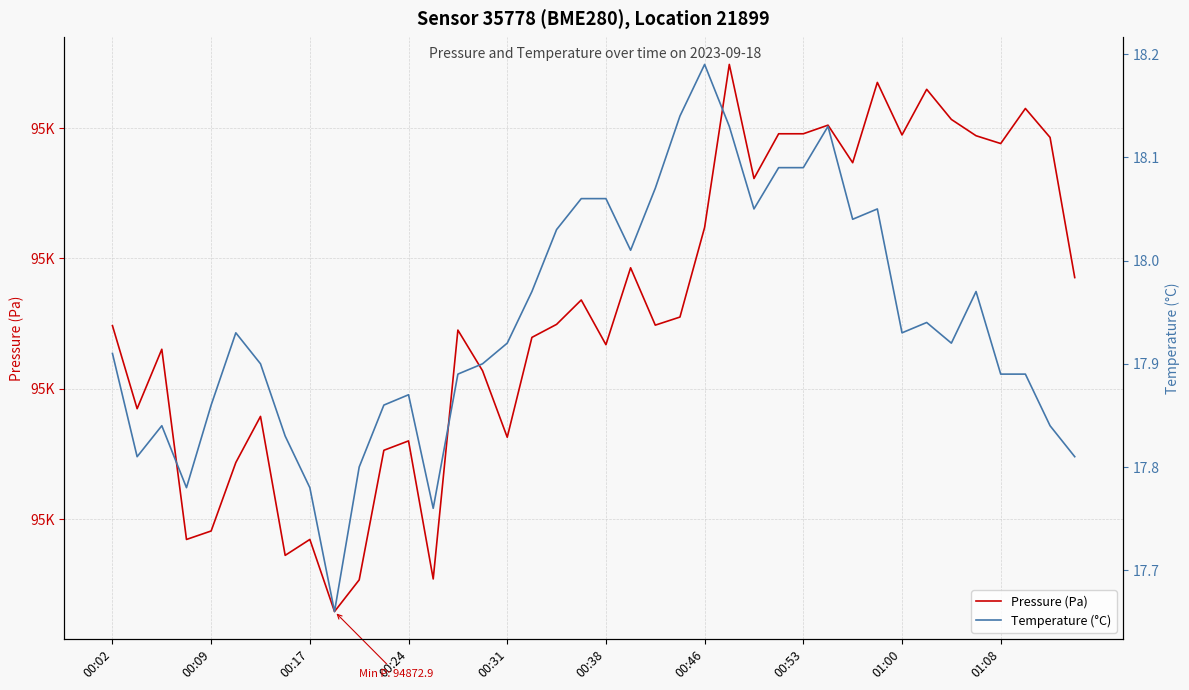

What is the approximate value of Pressure (Pa) at 00:02?

94894.8